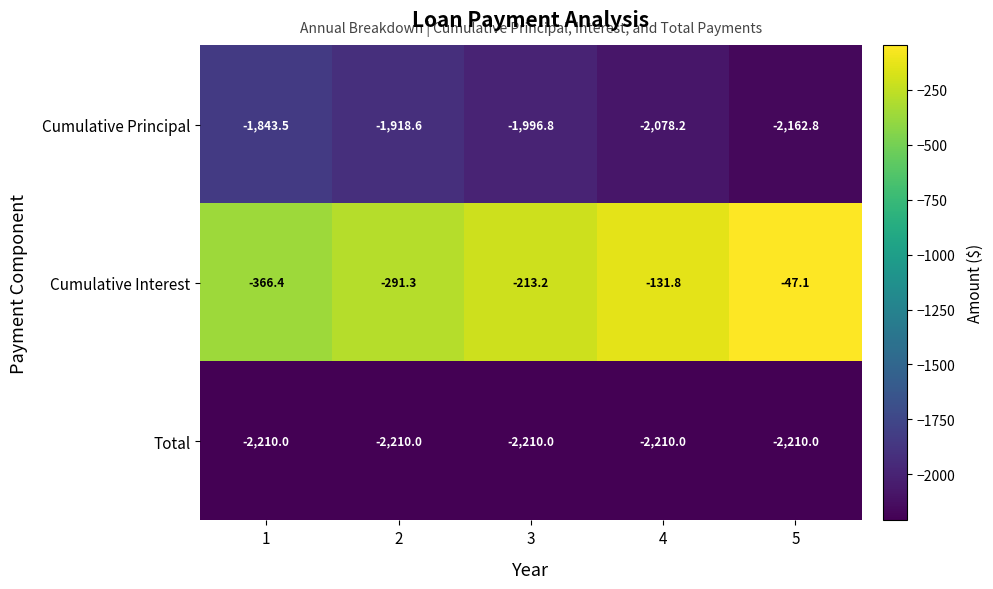

Which series has the largest total across all categories?

Cumulative Interest